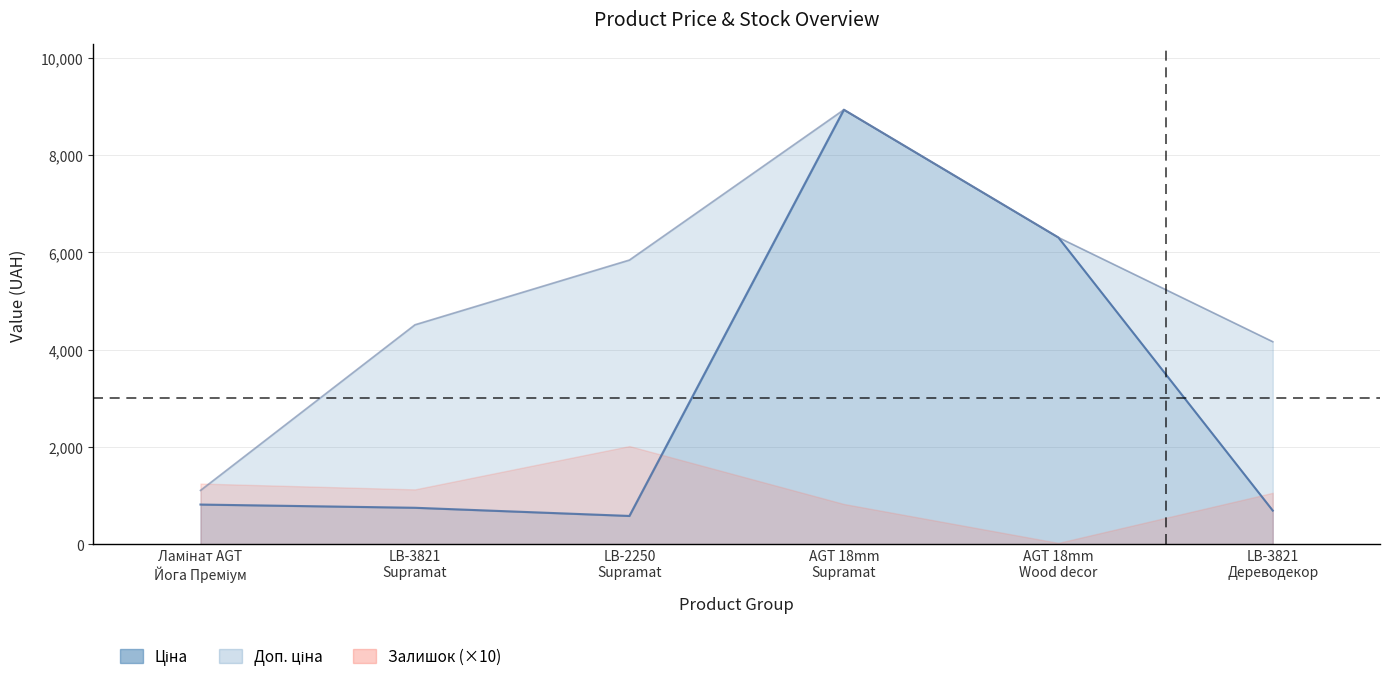

True or false: Доп. ціна and Ціна cross at least once.

False